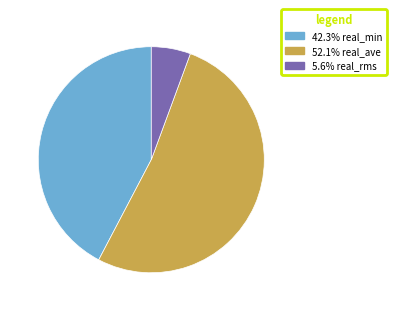

Is there any slice that represents more than half of the pie?

Yes